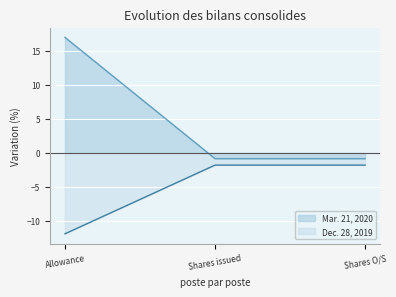

How many series are shown in this chart?

2